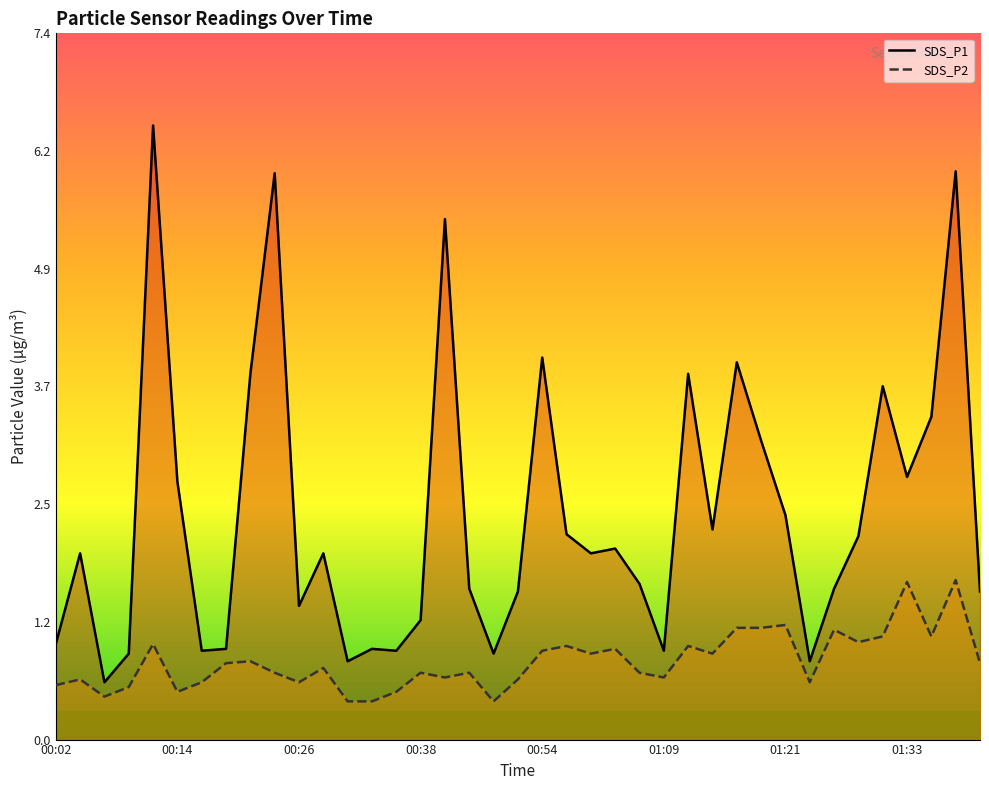

True or false: SDS_P2 line and SDS_P1 line intersect in this chart.

False